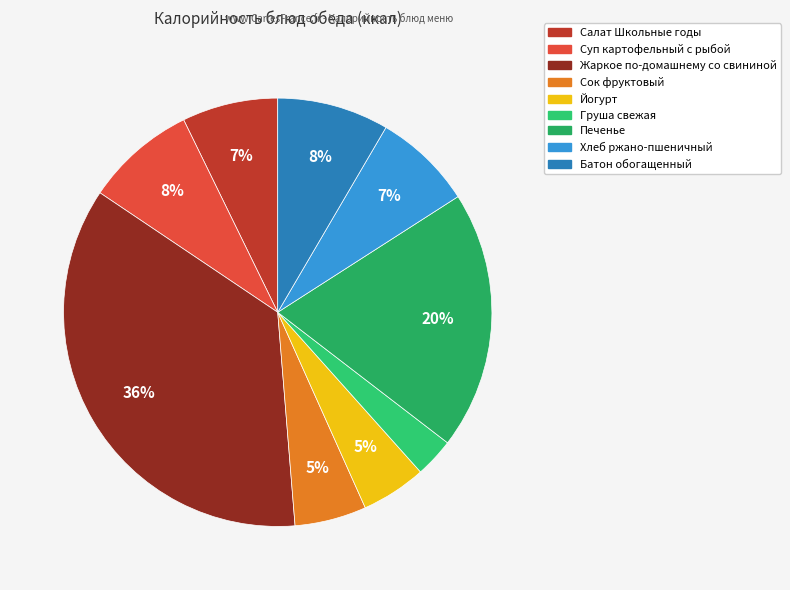

How many slices are in this pie chart?

9